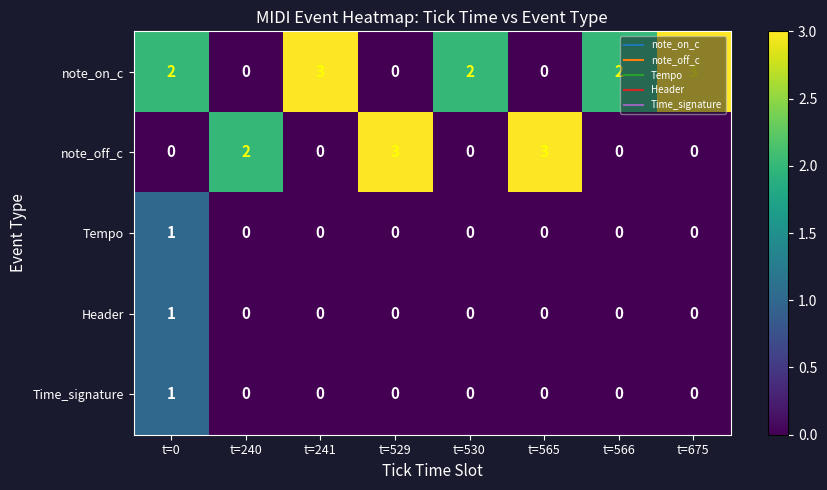

At how many categories does at least one series exceed 0?

8